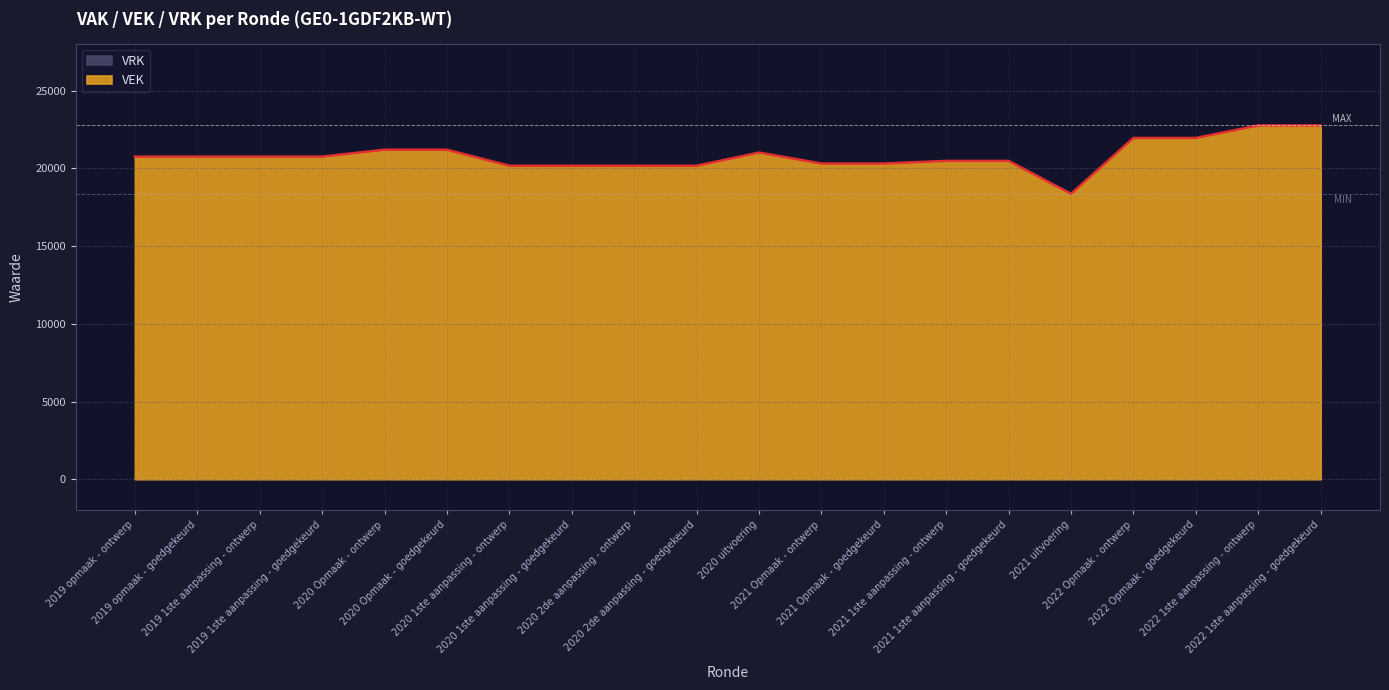

List the labels in order of value, largest first.

2022 1ste aanpassing - ontwerp, 2022 1ste aanpassing - goedgekeurd, 2022 Opmaak - ontwerp, 2022 Opmaak - goedgekeurd, 2020 Opmaak - ontwerp, 2020 Opmaak - goedgekeurd, 2020 uitvoering, 2019 opmaak - ontwerp, 2019 opmaak - goedgekeurd, 2019 1ste aanpassing - ontwerp, 2019 1ste aanpassing - goedgekeurd, 2021 1ste aanpassing - ontwerp, 2021 1ste aanpassing - goedgekeurd, 2021 Opmaak - ontwerp, 2021 Opmaak - goedgekeurd, 2020 1ste aanpassing - ontwerp, 2020 1ste aanpassing - goedgekeurd, 2020 2de aanpassing - ontwerp, 2020 2de aanpassing - goedgekeurd, 2021 uitvoering